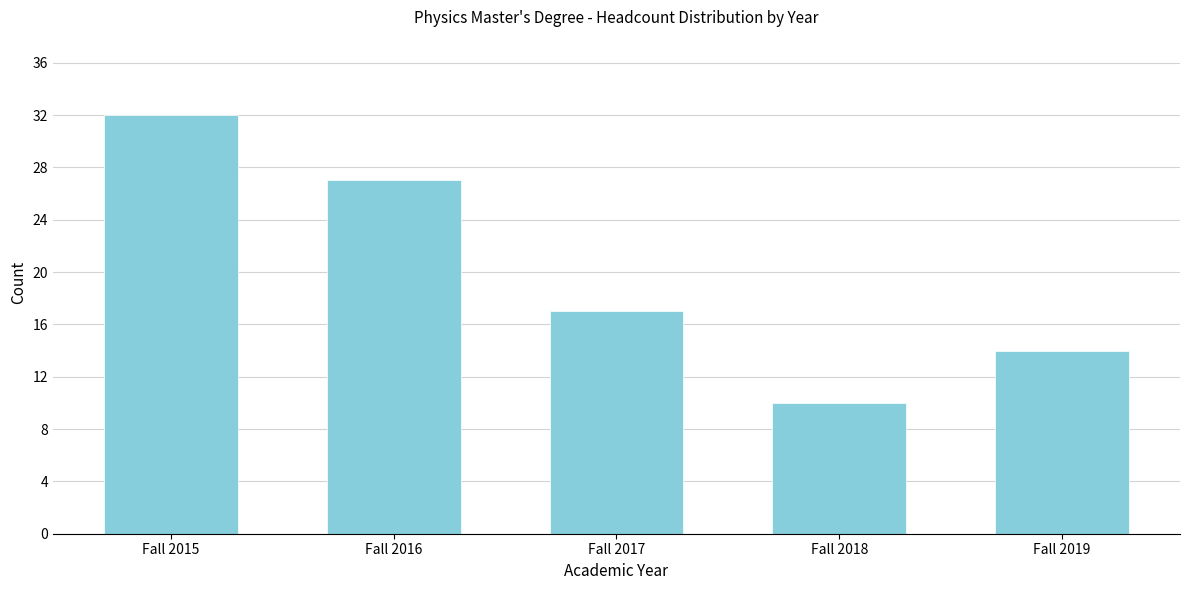

Reading left to right, what are all the values shown in this chart?

Fall 2015=32	Fall 2016=27	Fall 2017=17	Fall 2018=10	Fall 2019=14